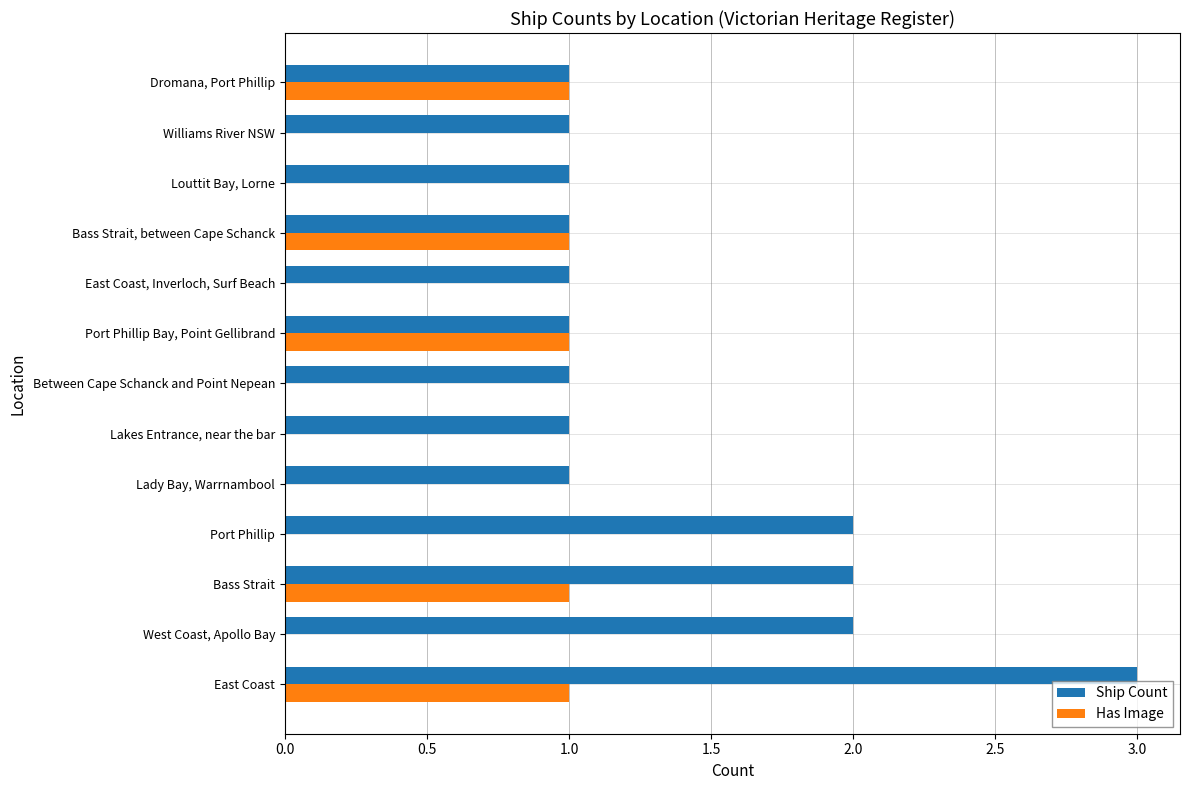

Is the value of Ship Count at Port Phillip greater than the value of Has Image at Bass Strait?

Yes